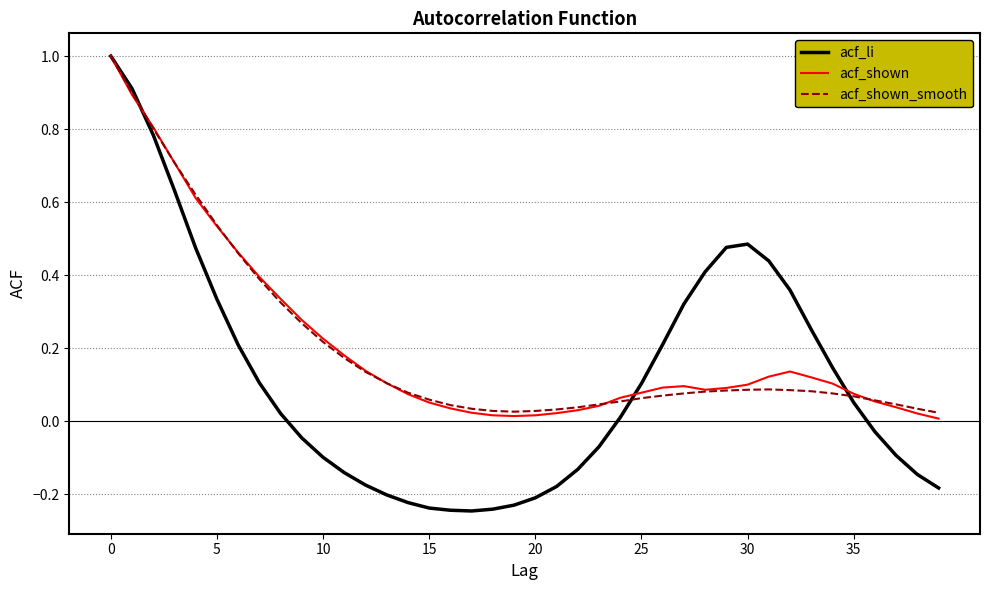

Which series has the widest spread of values?

acf_li